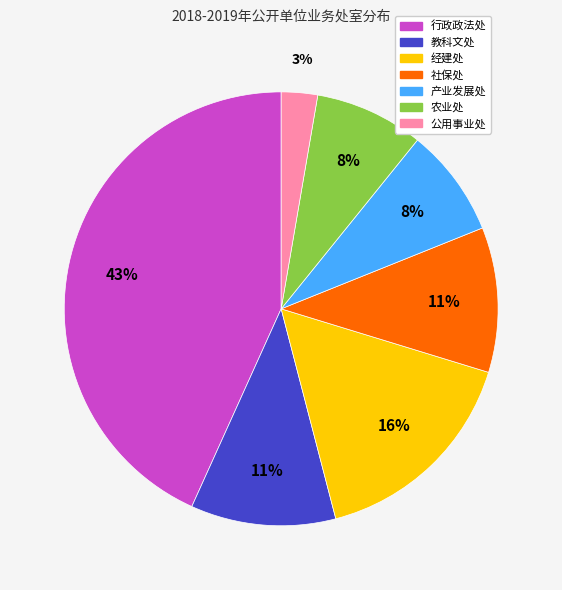

Which category has the smallest portion of the pie?

公用事业处